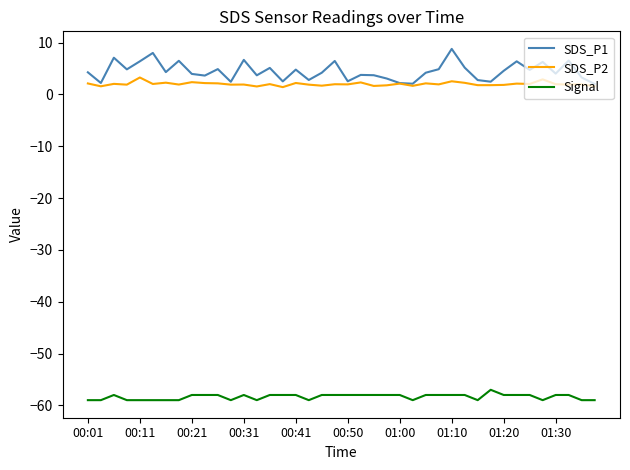

At how many categories does at least one series exceed -18?

40